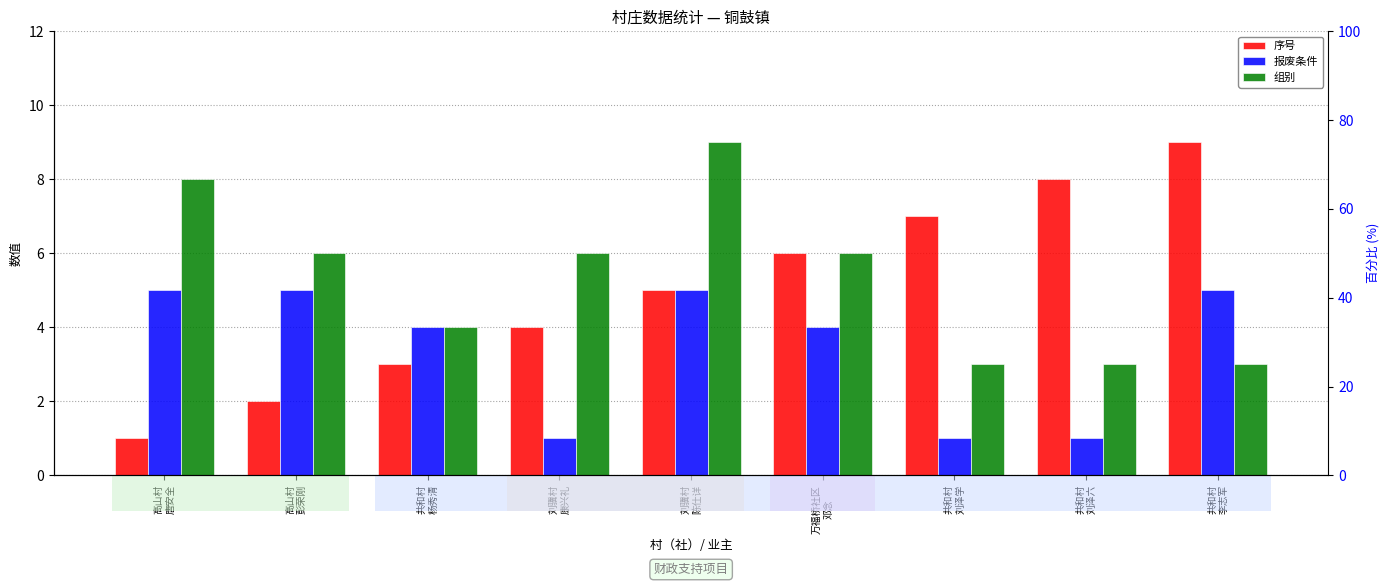

At 刘骥村
康兴礼, list the series in order from largest to smallest.

组别, 序号, 报废条件